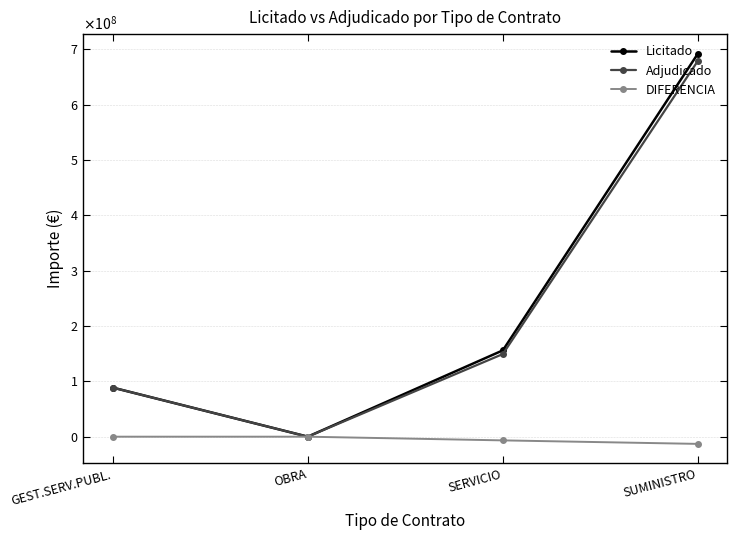

At which label is Licitado closest to 346095605?

SERVICIO